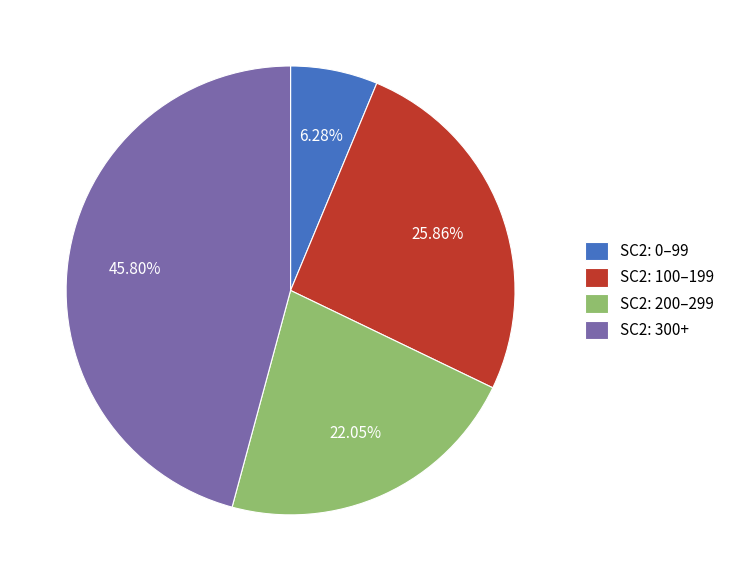

To the nearest percent, what is the average slice percentage?

25%